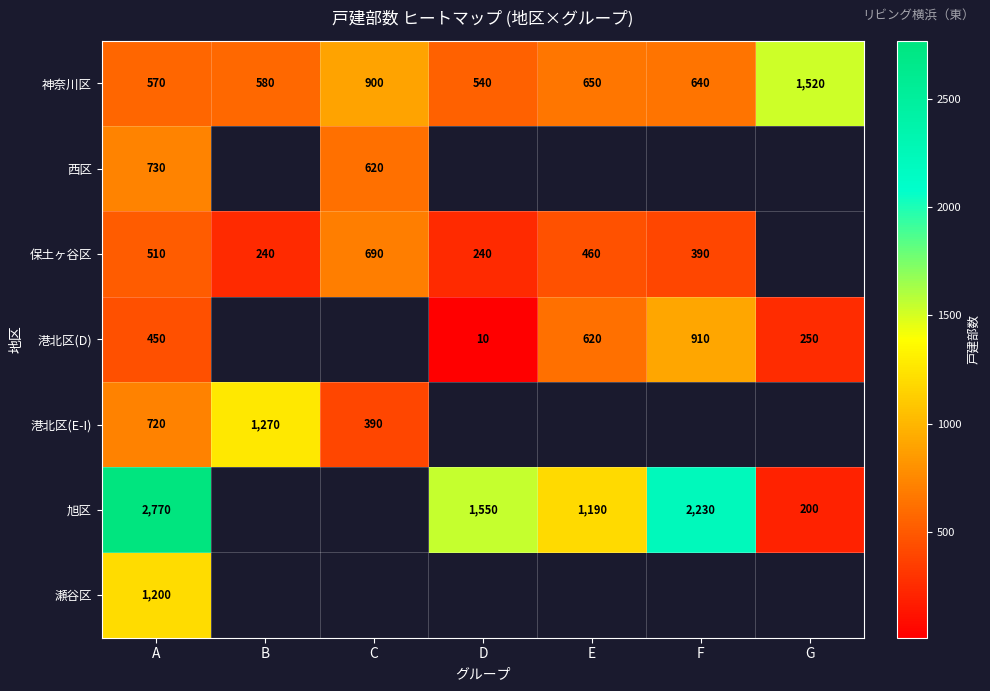

What is the difference between the 港北区(D) values at E and F?

290